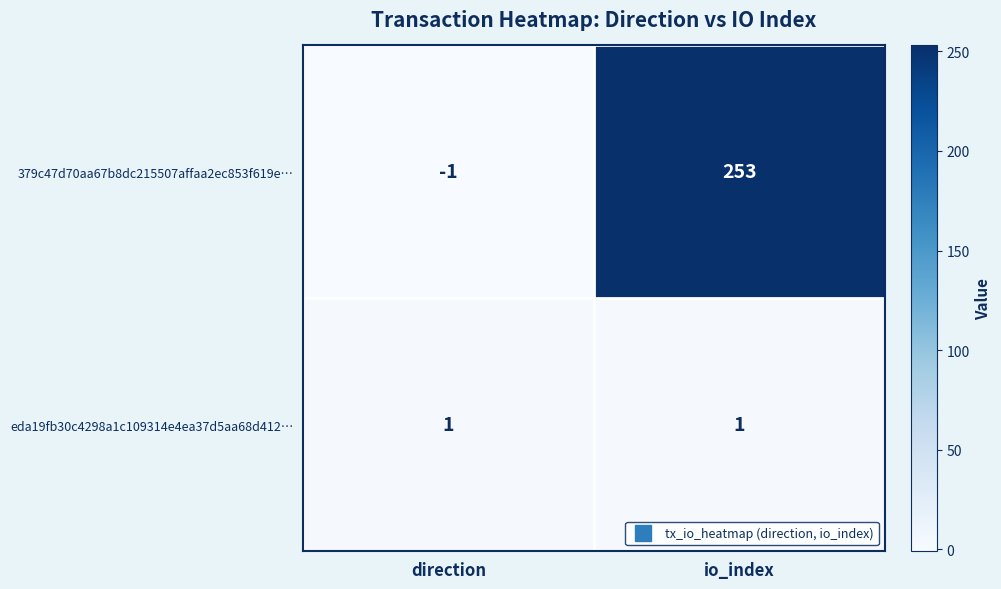

Which category has the highest value in the 379c47d70aa67b8dc215507affaa2ec853f619e… series?

io_index